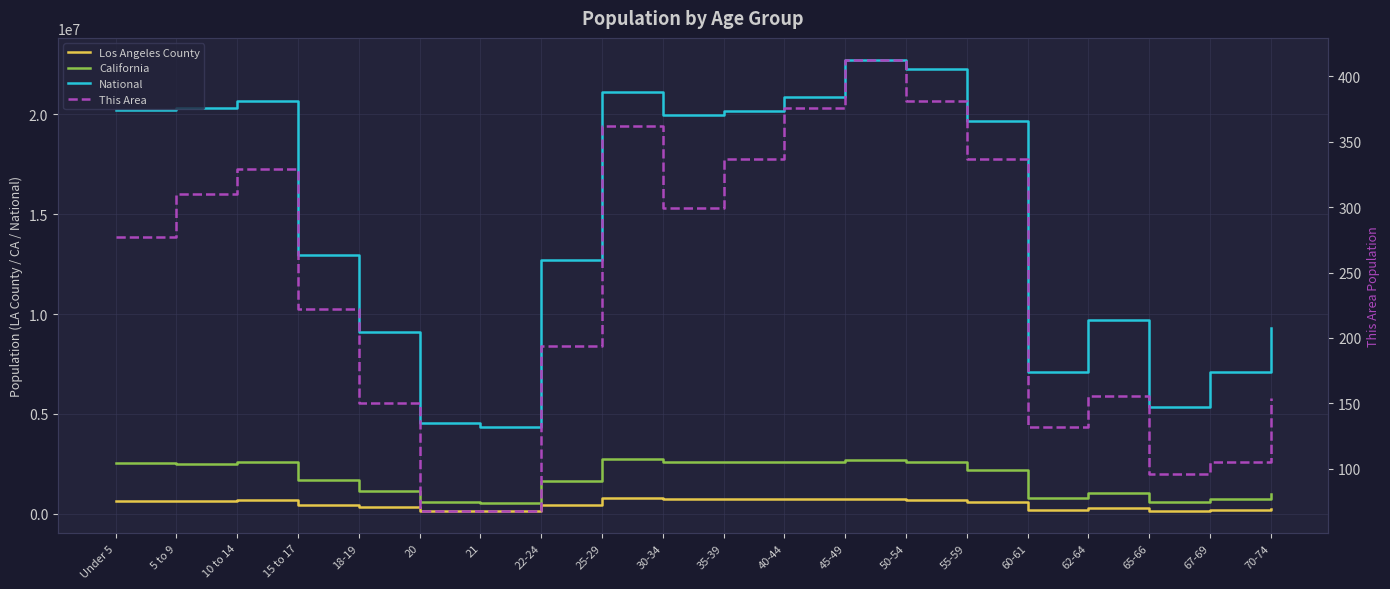

What is the sum of all This Area values?

4765